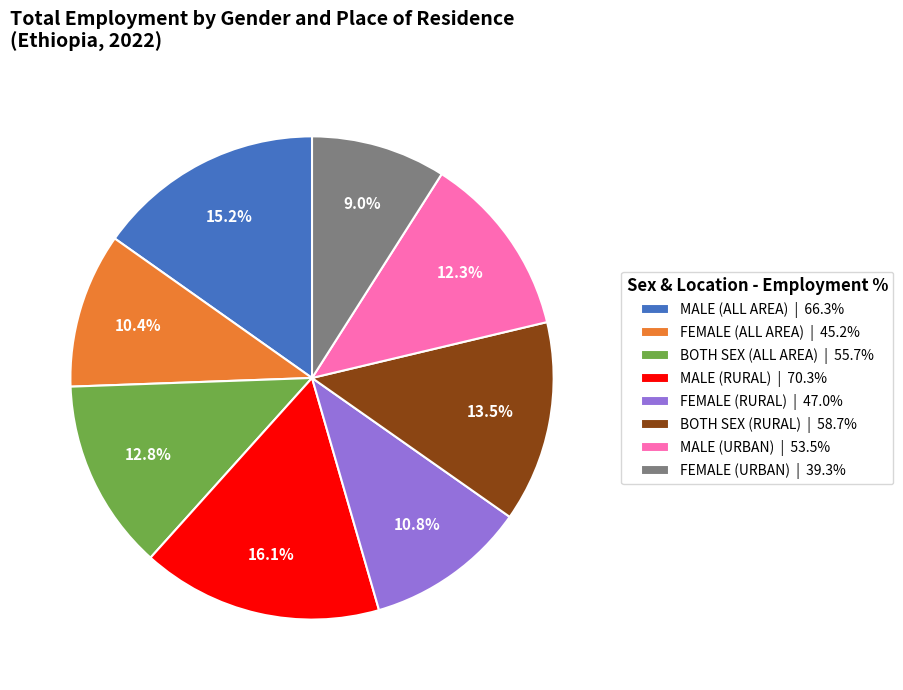

Which slice is the largest?

MALE (RURAL)